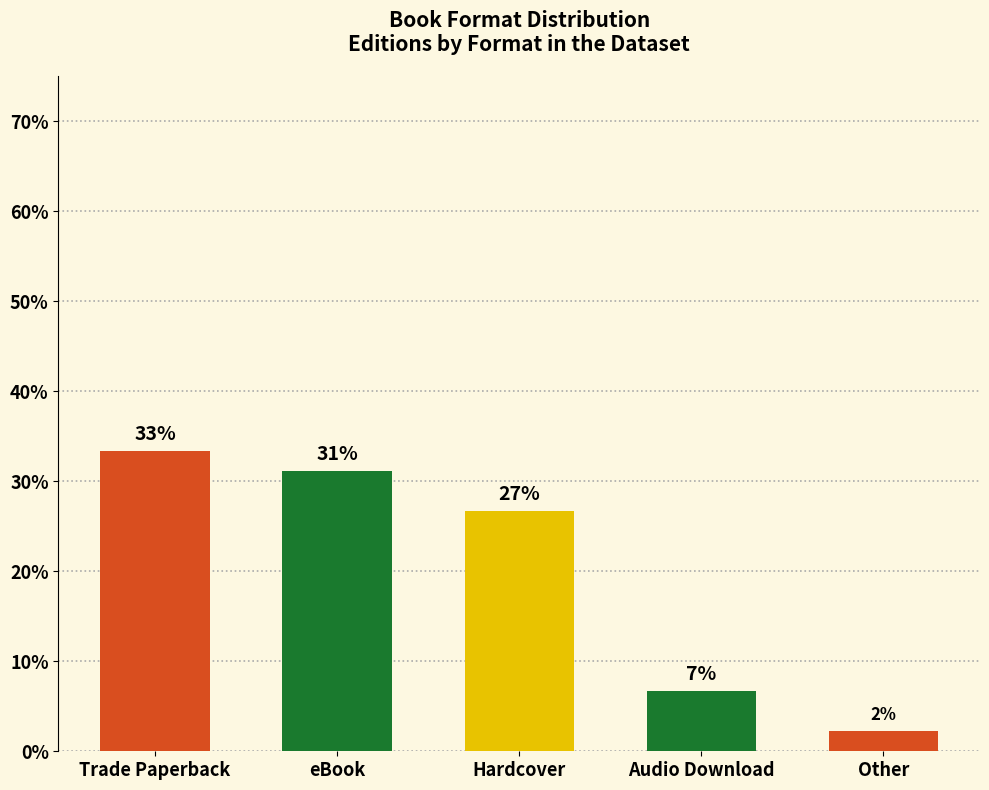

What is the change in value from eBook to Audio Download?

-24.4